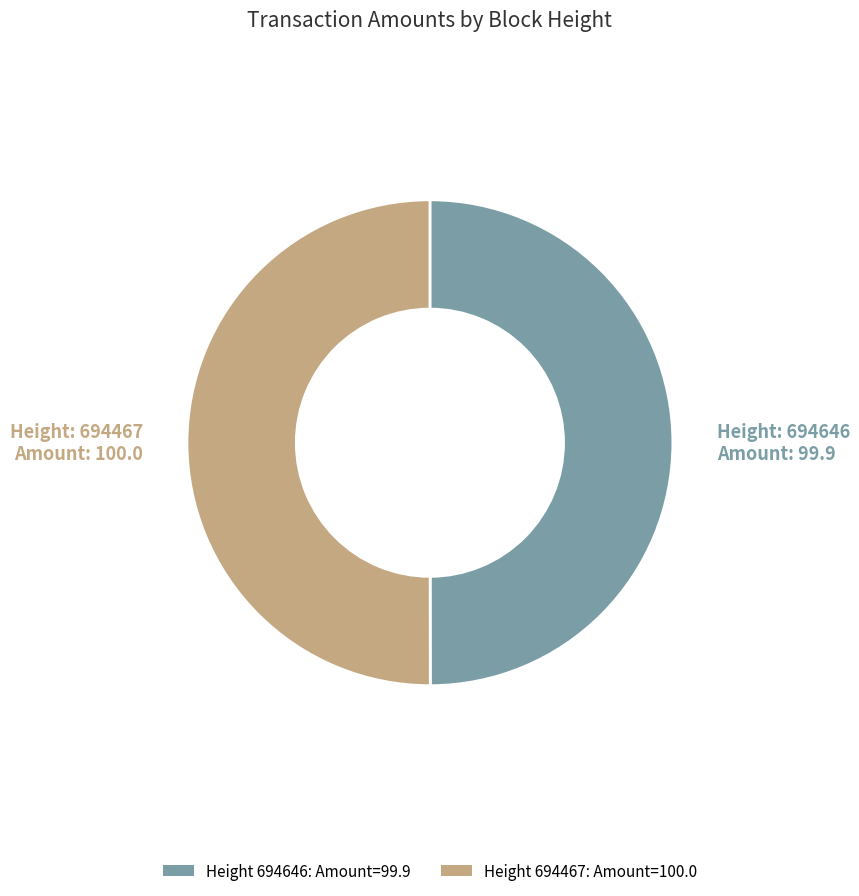

Is it true that 694467 is 50% of the pie?

True